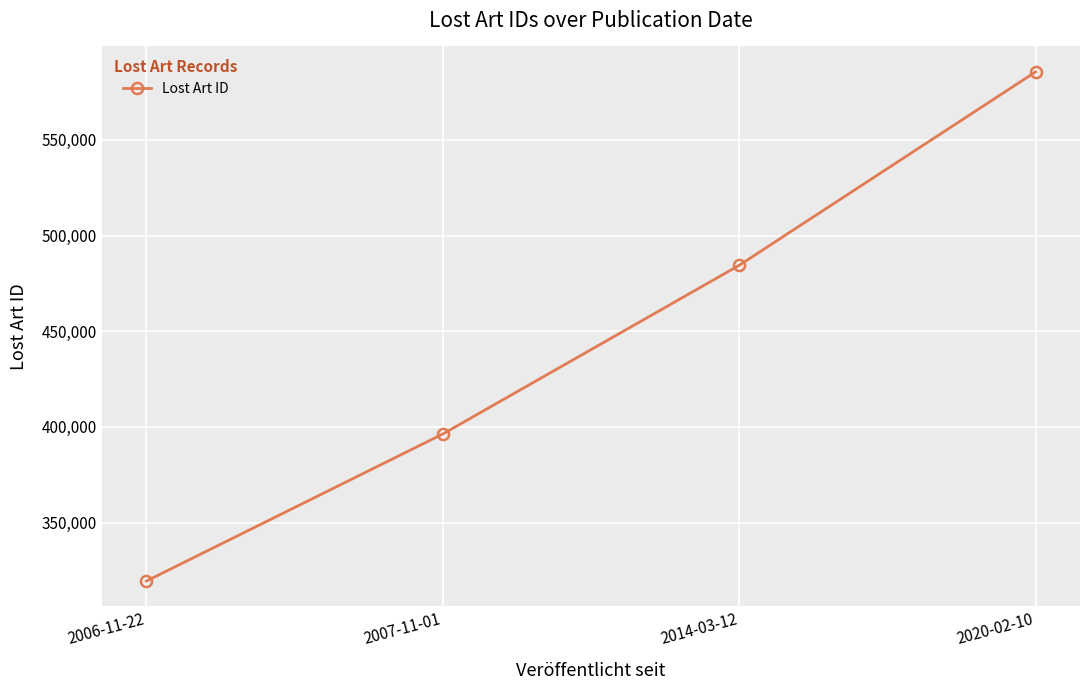

Reading left to right, transcribe all the data shown in this chart.

319424	396272	484435	585528